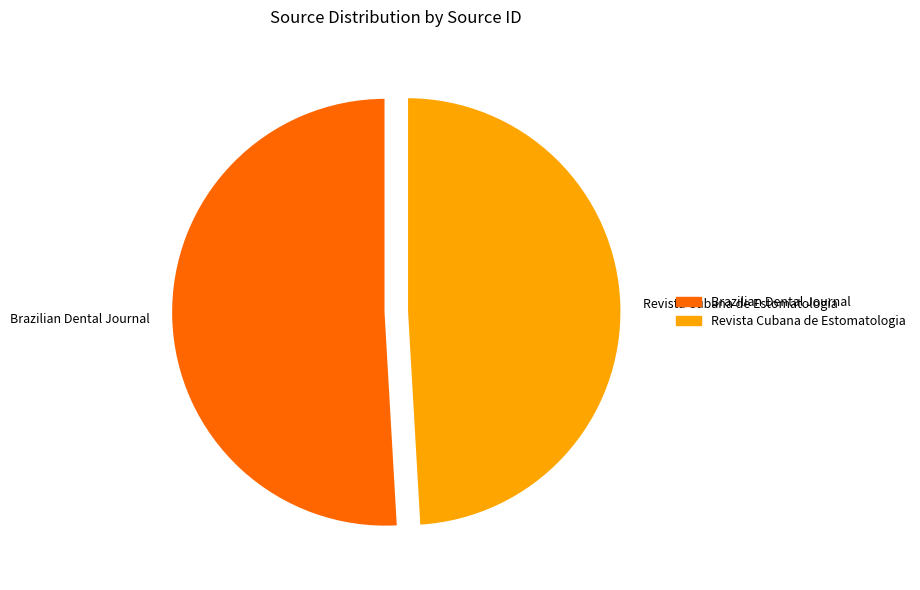

Is the sum of Brazilian Dental Journal and Revista Cubana de Estomatologia greater than half?

Yes